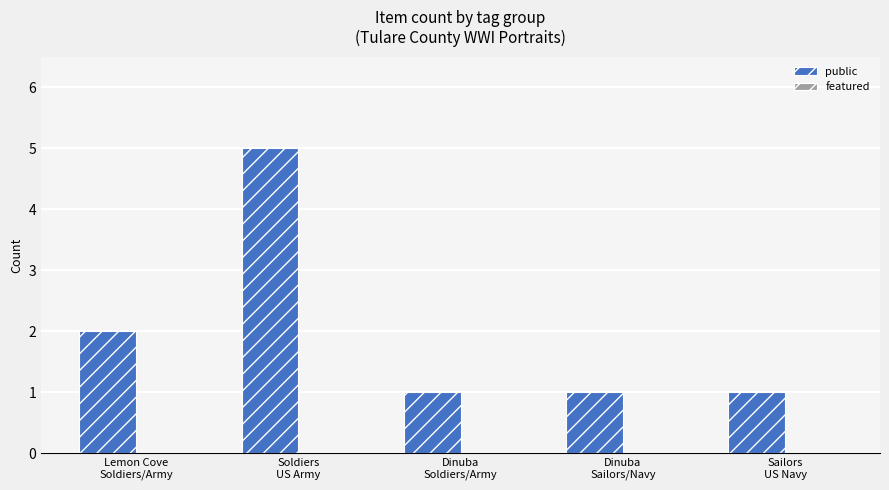

Are the bars horizontal?

No